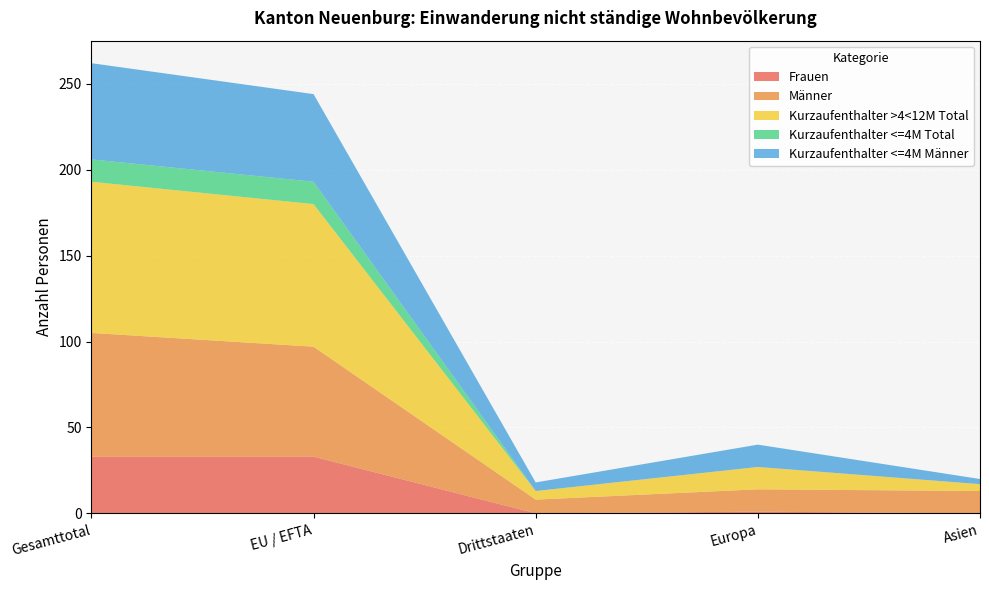

Reading left to right, list all the values displayed in this chart.

Frauen: 33	33	0	1	0
Männer: 72	64	8	13	13
Kurzaufenthalter >4<12M Total: 88	83	5	13	4
Kurzaufenthalter <=4M Total: 13	13	0	0	0
Kurzaufenthalter <=4M Männer: 56	51	5	13	3